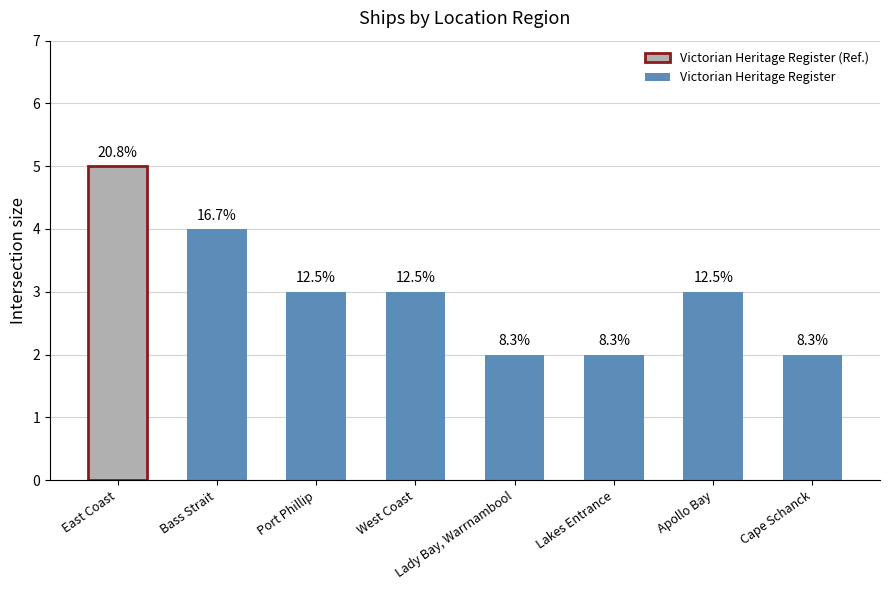

Does the chart contain any negative values?

No